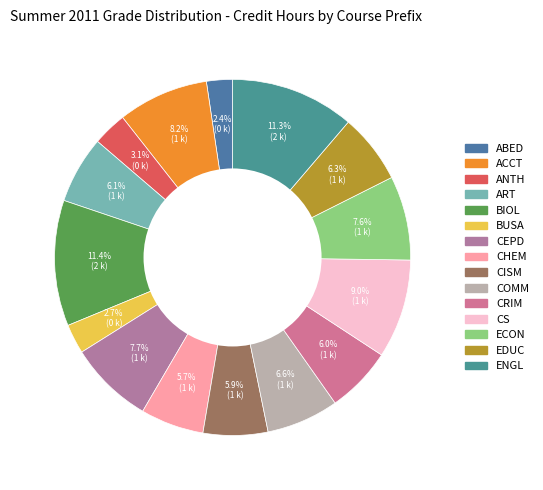

The BUSA slice represents 1% of the pie. True or false?

False